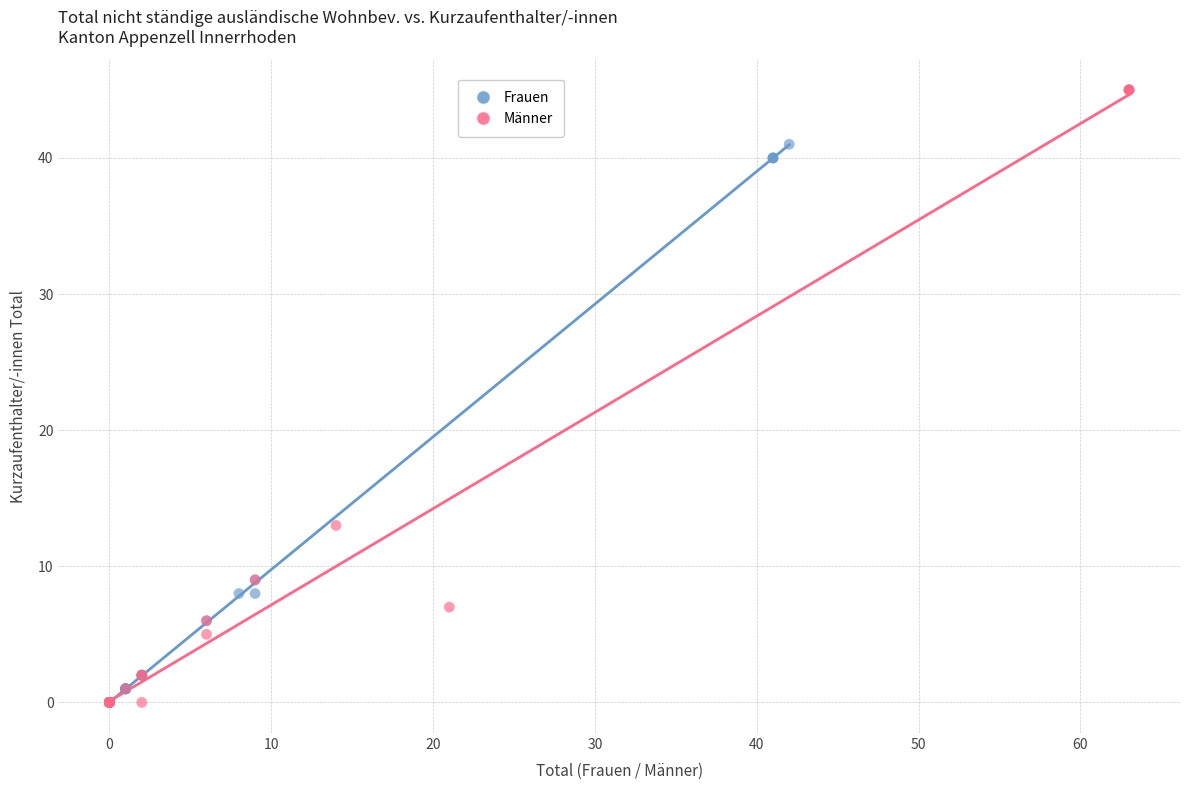

Which series contains the highest Y value?

Männer